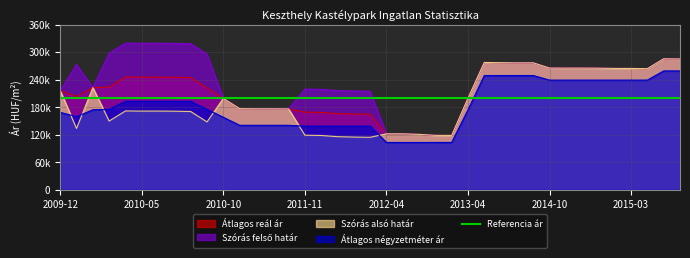

True or false: Szórás felső határ and Átlagos reál ár intersect in this chart.

False